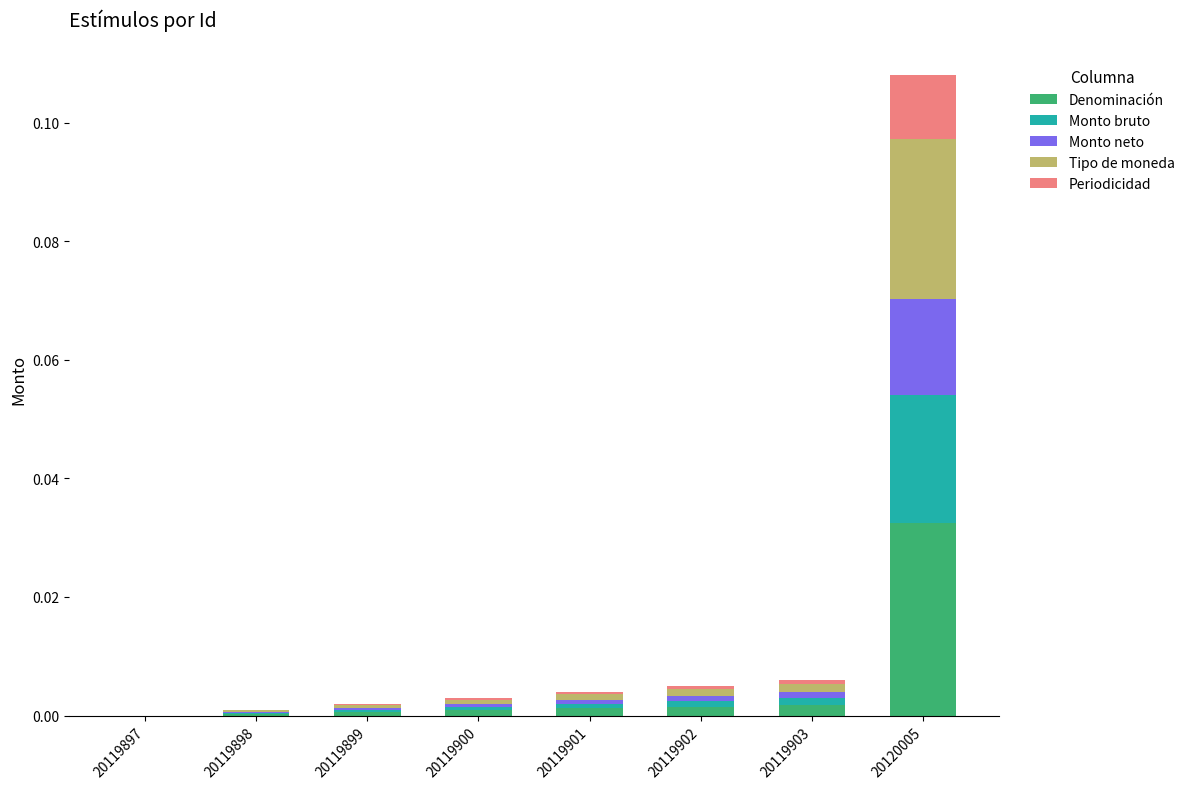

The Denominación series shows 0.0 at 20119897. True or false?

True